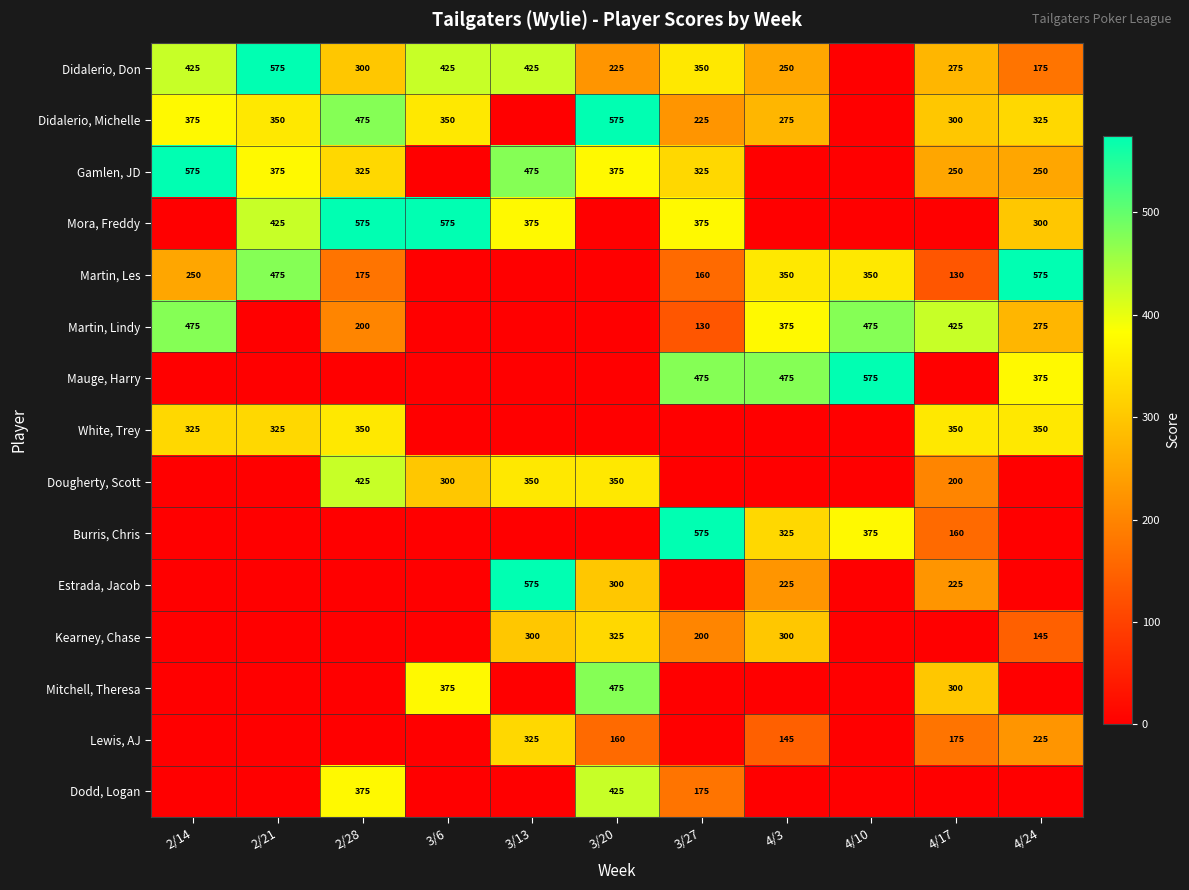

How many data points in Martin, Les are less than 175?

5